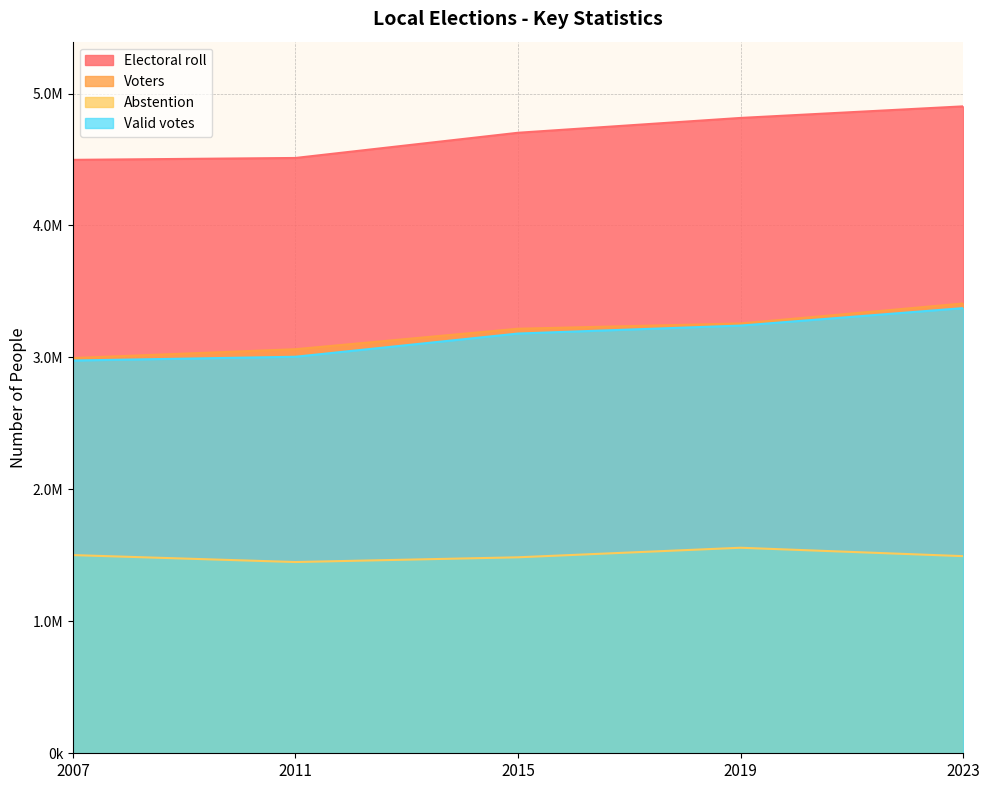

True or false: Electoral roll and Abstention intersect in this chart.

False